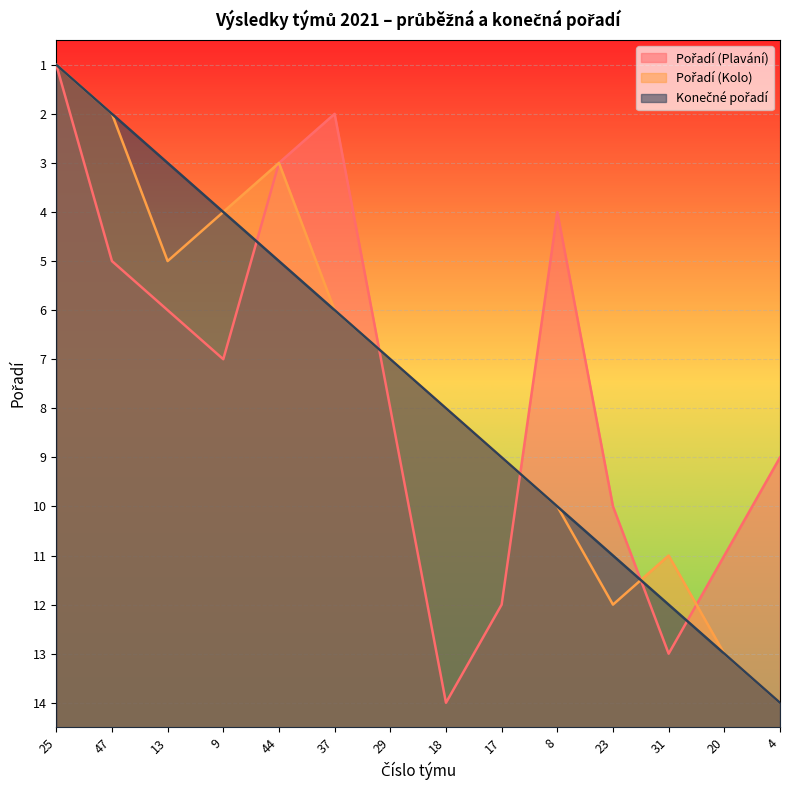

How many intersections are there between Pořadí (Kolo) and Pořadí (Plavání)?

4